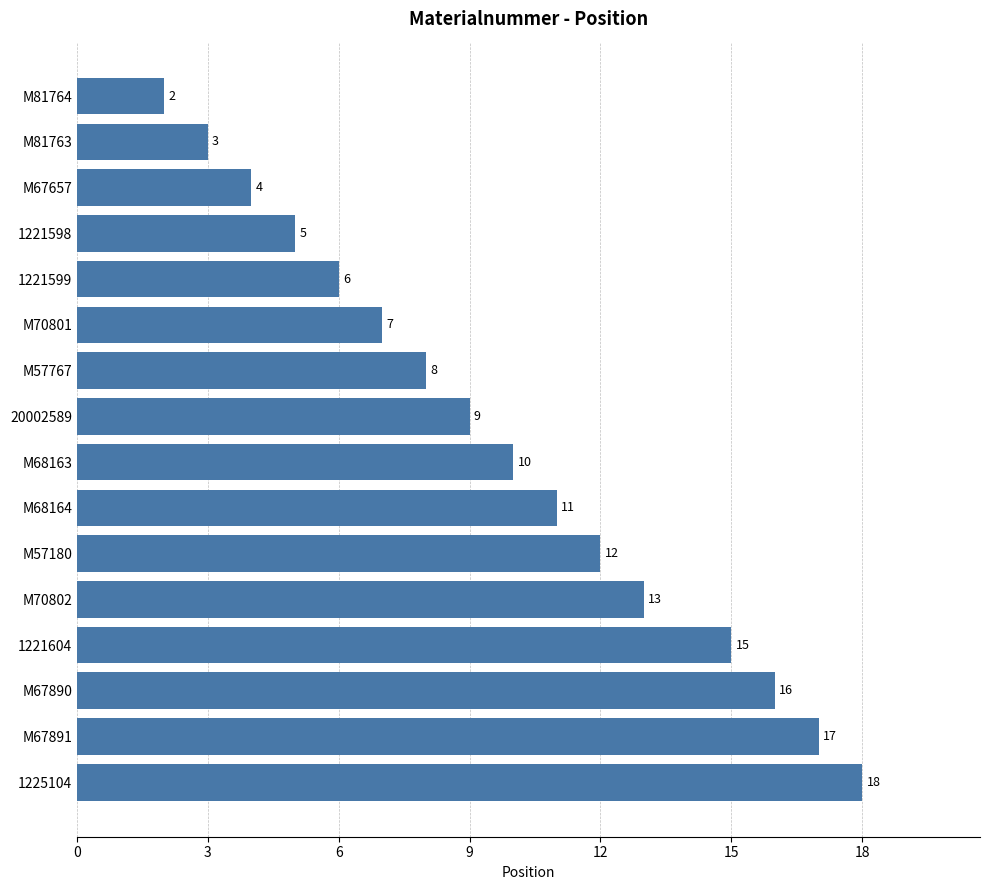

List the labels in order of value, largest first.

1225104, M67891, M67890, 1221604, M70802, M57180, M68164, M68163, 20002589, M57767, M70801, 1221599, 1221598, M67657, M81763, M81764